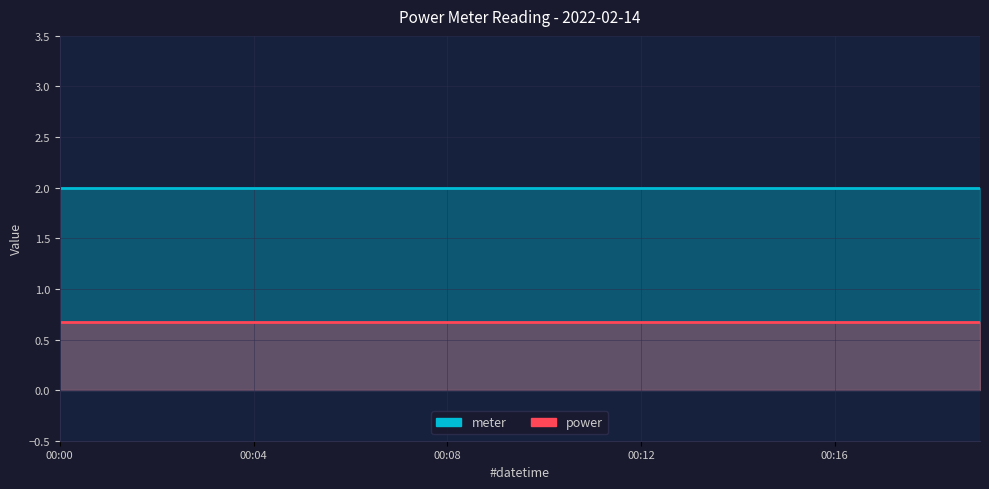

What is the value of the power point at the 15th from the left?

0.7